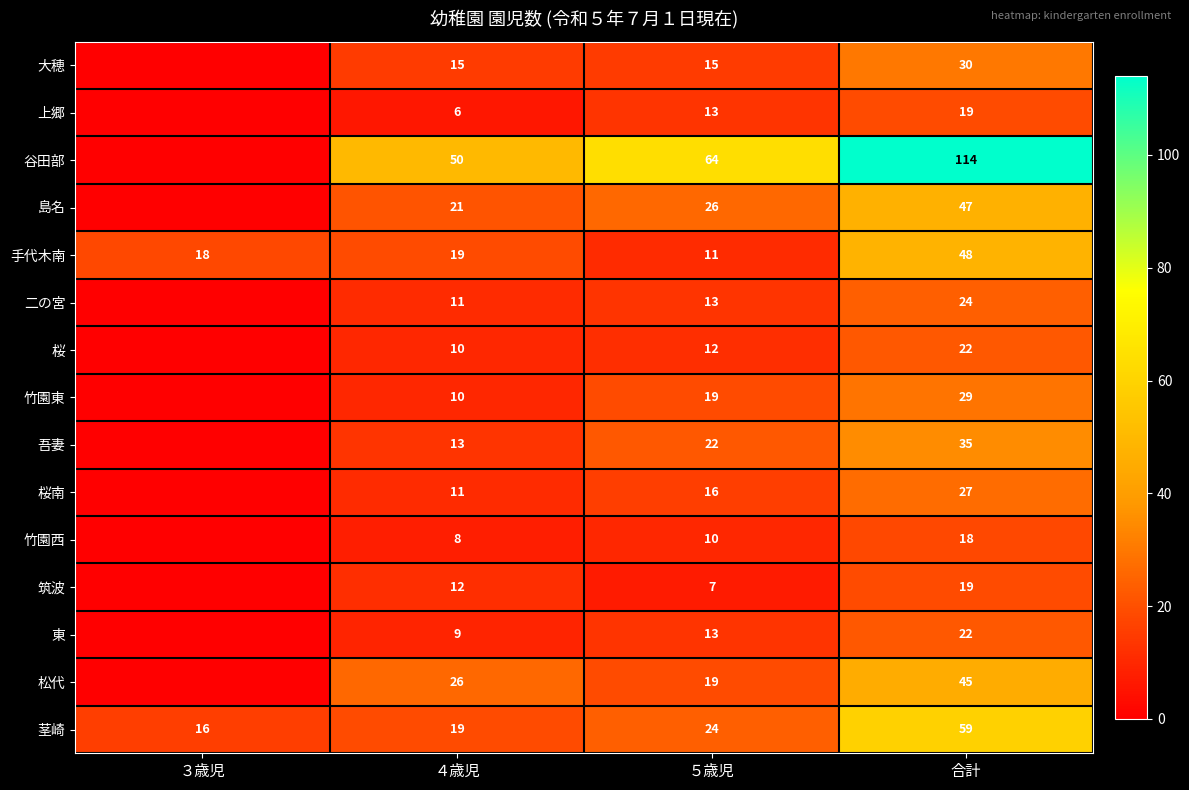

The value of 大穂 at 合計 is 30. True or false?

True